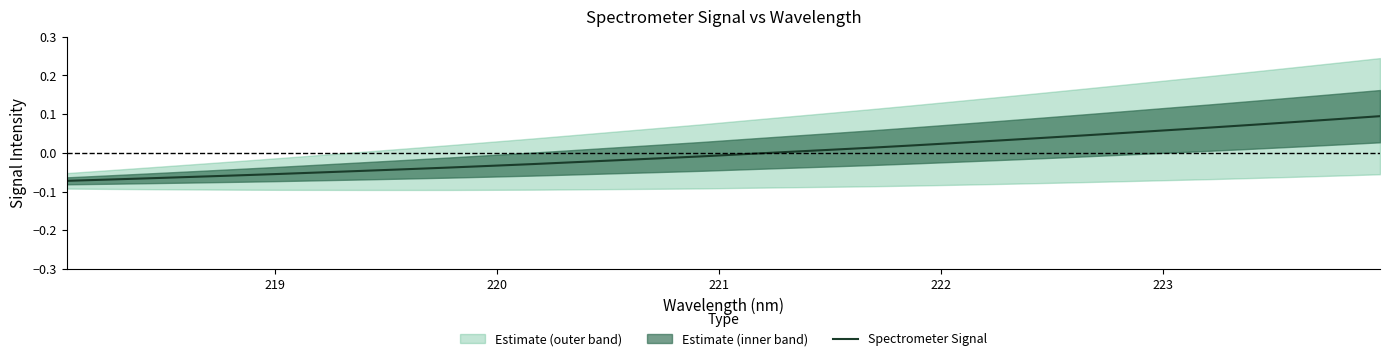

How many data points are above 0?

15